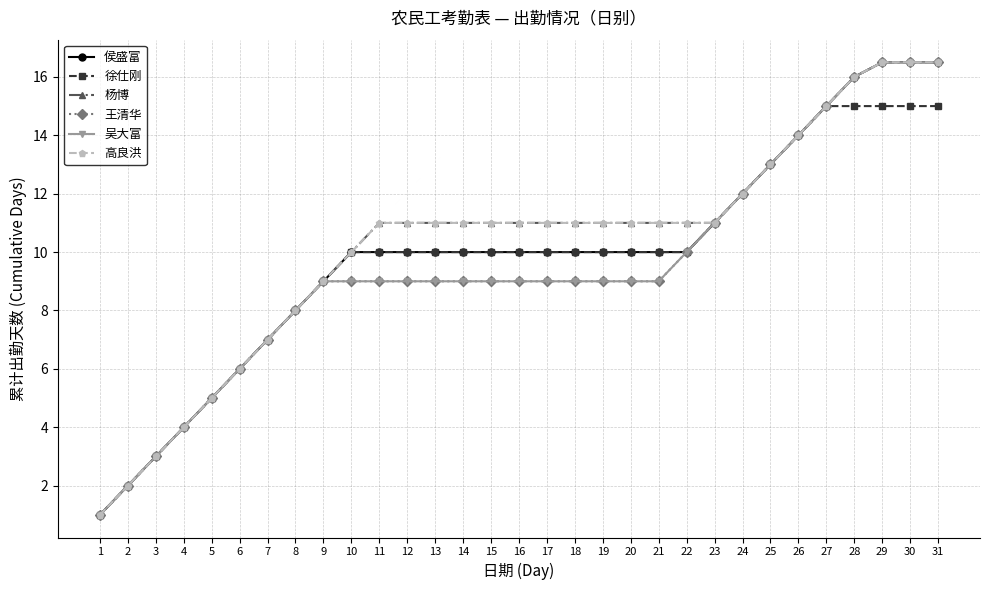

What is the greatest value displayed?

16.5